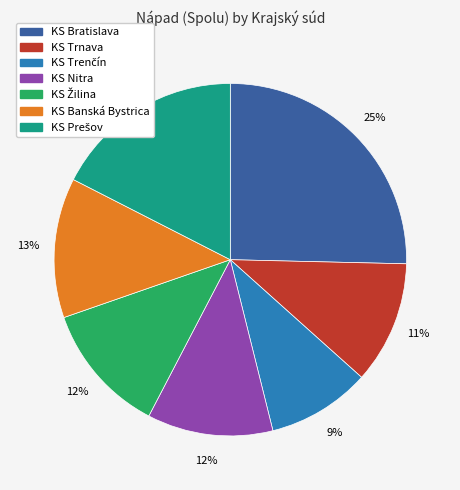

How many slices are in this pie chart?

7